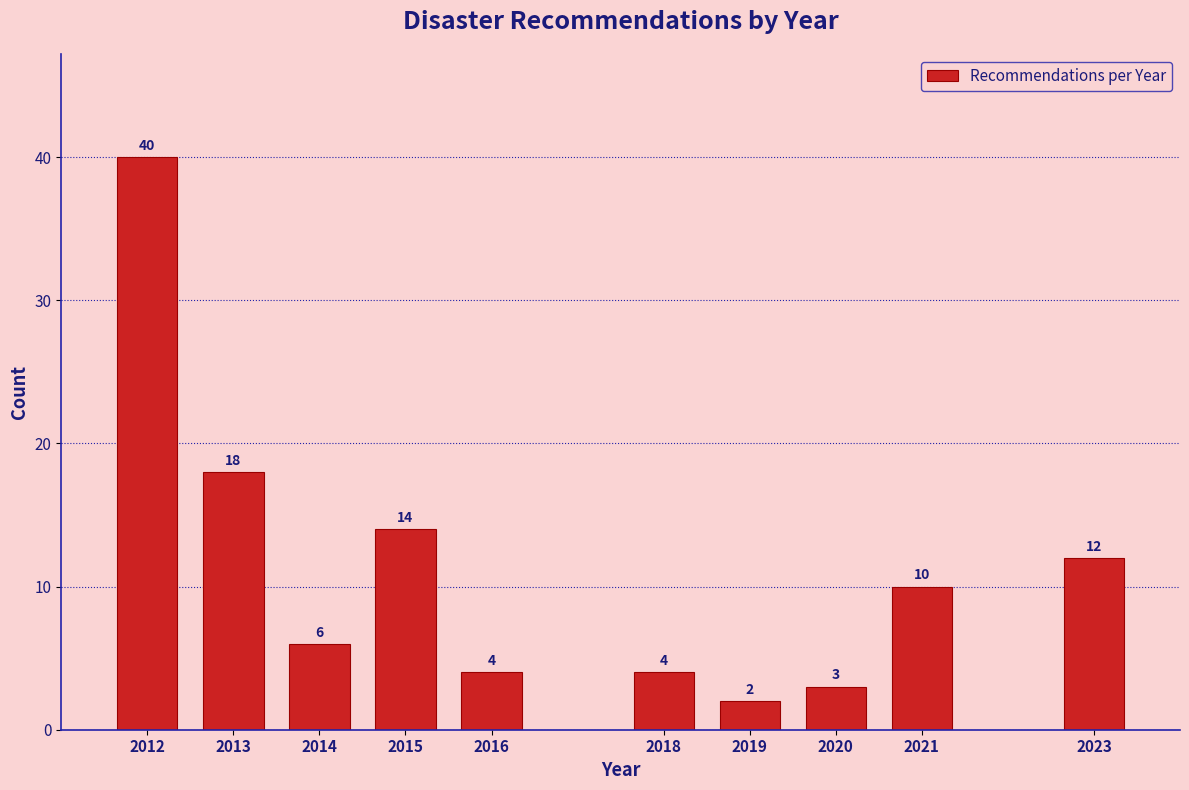

Reading left to right, what are all the values shown in this chart?

40	18	6	14	4	4	2	3	10	12